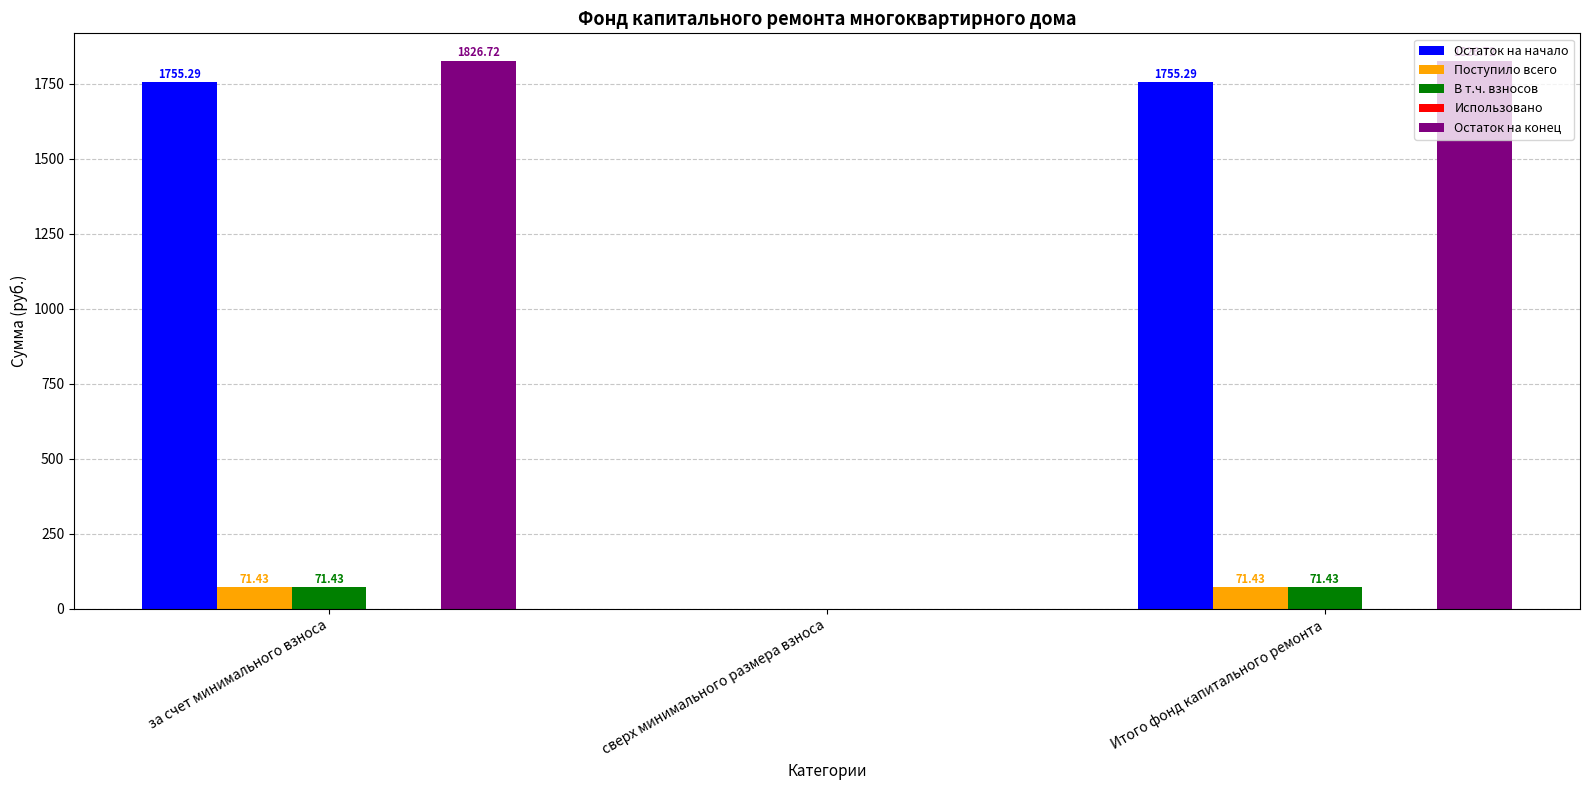

Which series changed the most between сверх минимального размера взноса and Итого фонд капитального ремонта?

Остаток на конец